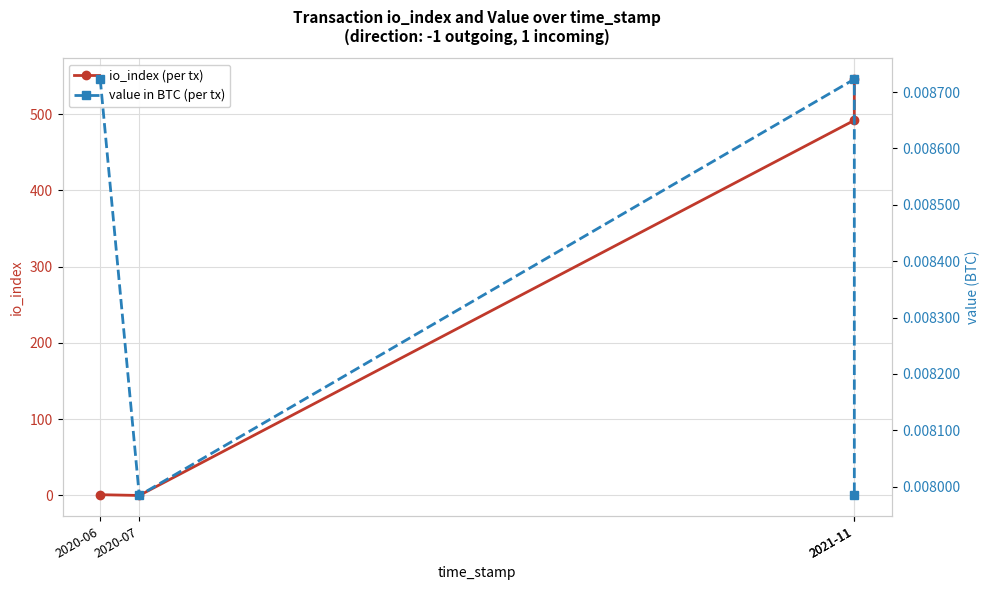

How many series are shown in this chart?

2